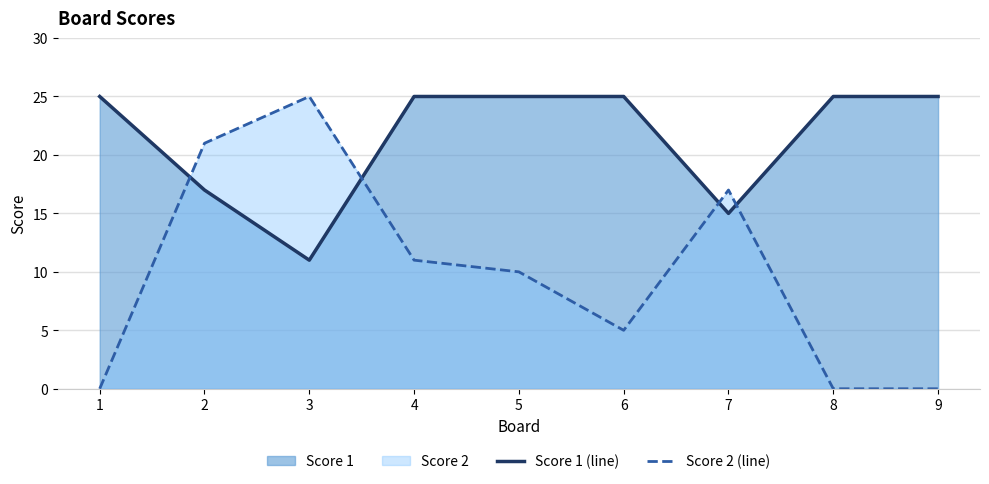

Where is the first local minimum for Score 2 (line)?

6